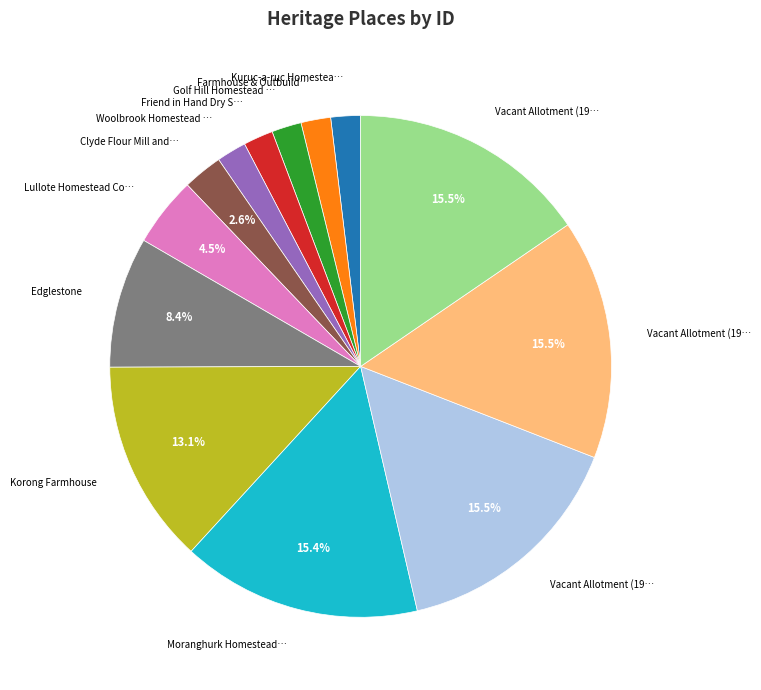

Is there any slice that represents more than half of the pie?

No